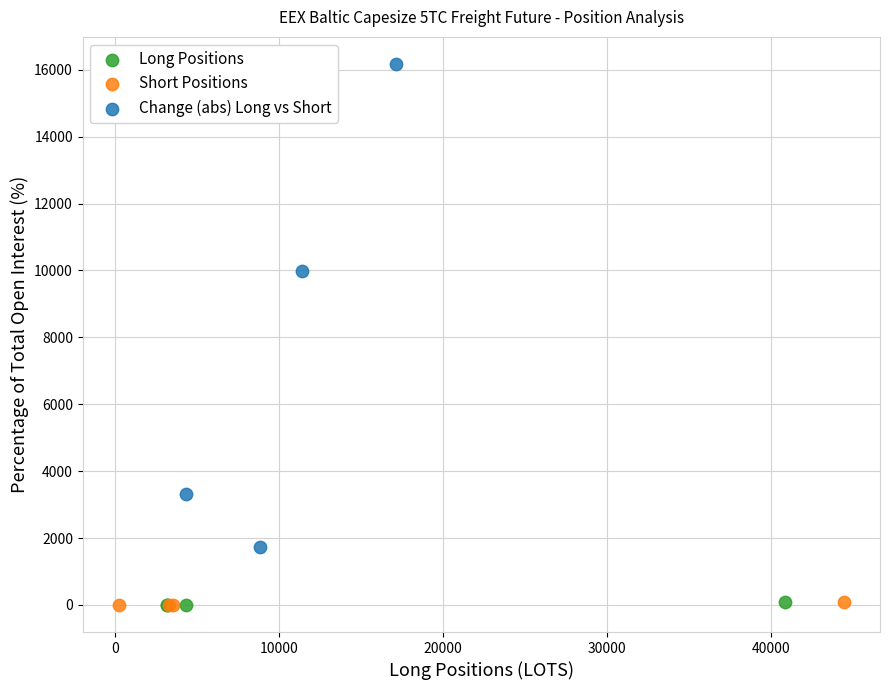

Which series reaches the maximum Y coordinate?

Change (abs) Long vs Short